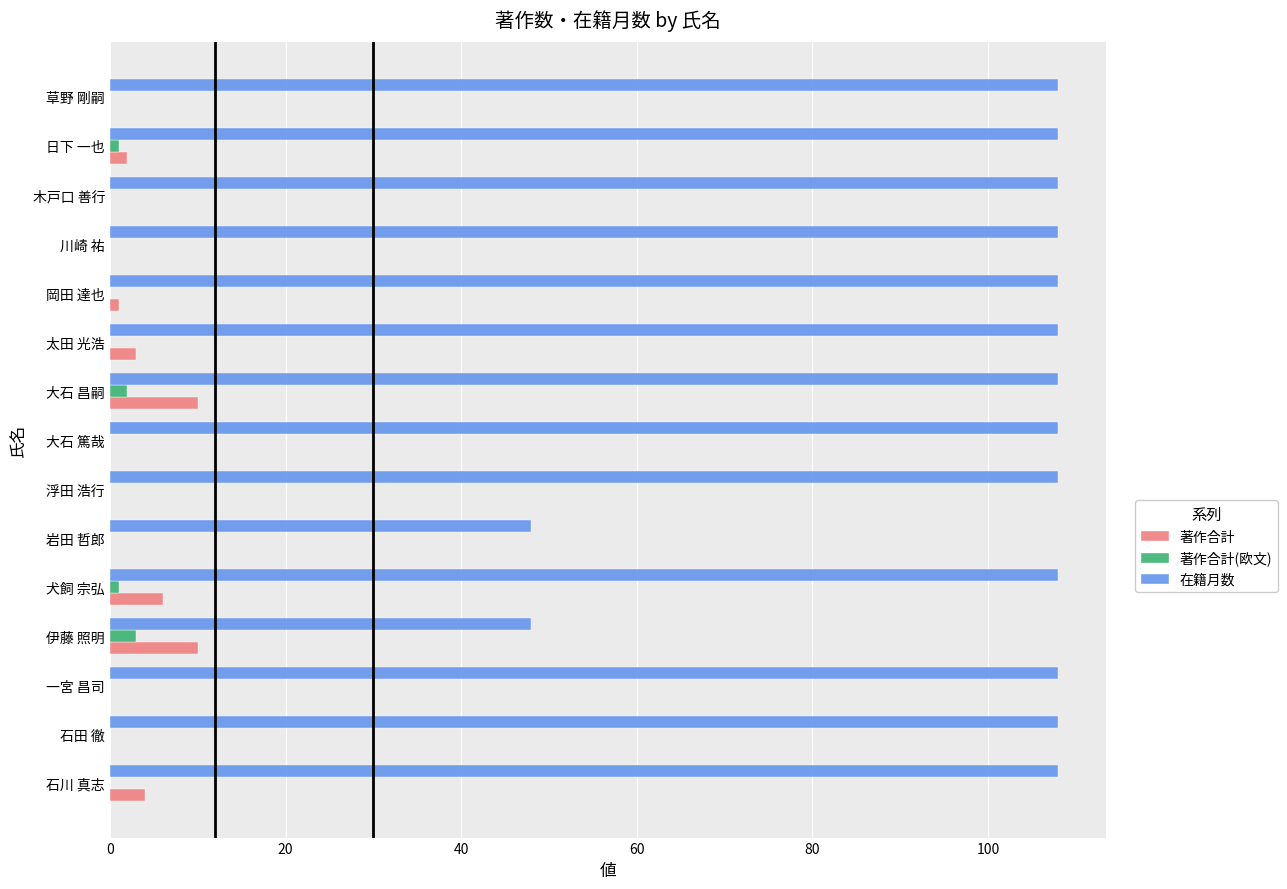

What is the sum of all 在籍月数 values?

1500